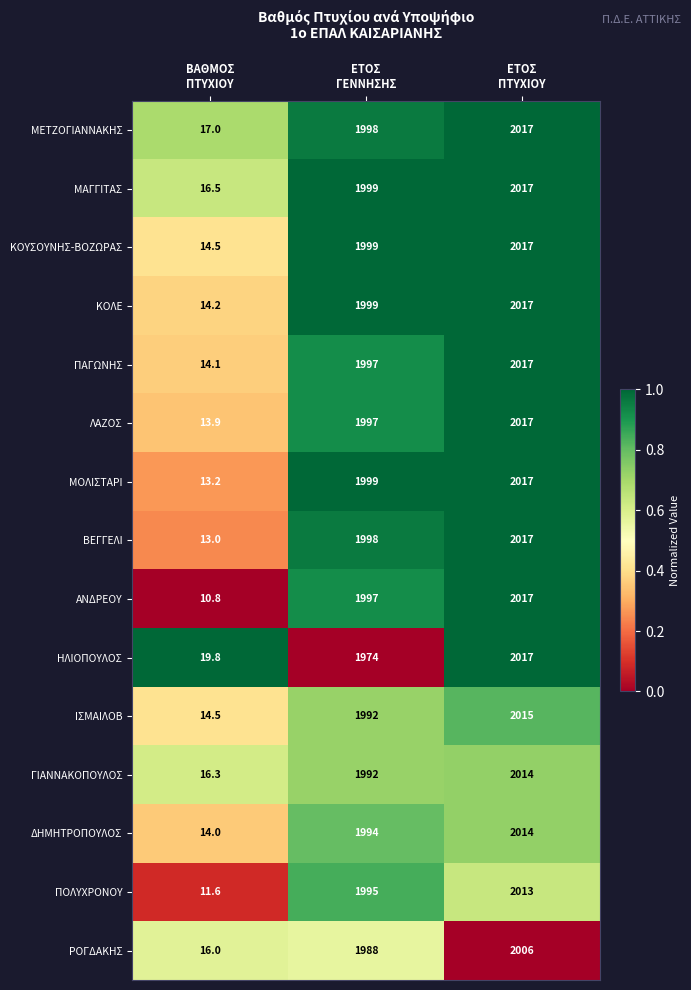

What is the sum of all ΗΛΙΟΠΟΥΛΟΣ values?

4010.8